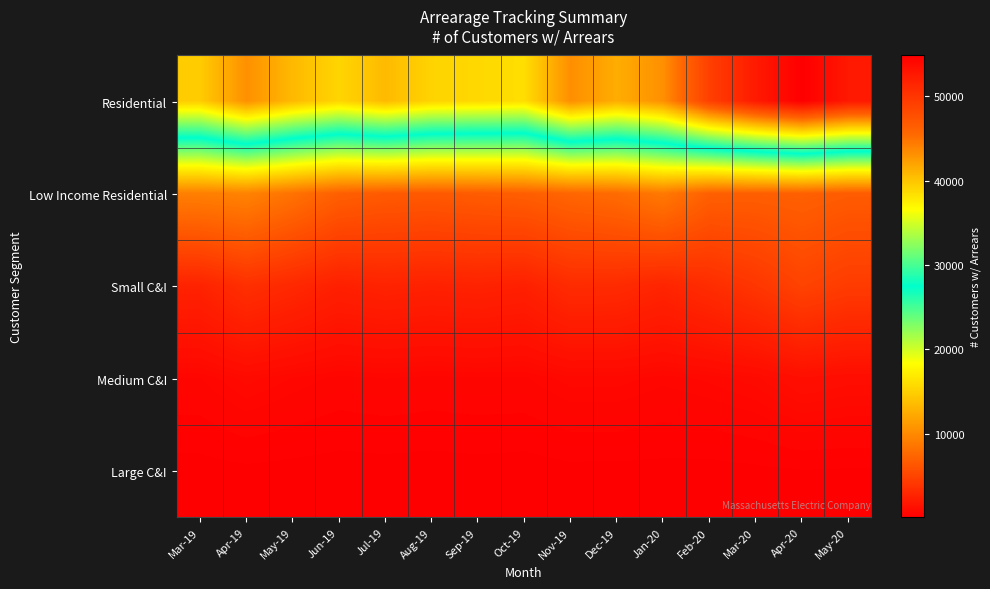

Reading left to right, what are all the values shown in this chart?

Residential: Mar-19=39582	Apr-19=43164	May-19=40708	Jun-19=39047	Jul-19=40653	Aug-19=39147	Sep-19=38855	Oct-19=38524	Nov-19=43264	Dec-19=41424	Jan-20=43218	Feb-20=49120	Mar-20=52486	Apr-20=54860	May-20=52581
Low Income Residential: Mar-19=9251	Apr-19=9517	May-19=8320	Jun-19=6961	Jul-19=6591	Aug-19=6512	Sep-19=6705	Oct-19=6886	Nov-19=7428	Dec-19=7835	Jan-20=8814	Feb-20=6975	Mar-20=6890	Apr-20=7050	May-20=6689
Small C&I: Mar-19=2620	Apr-19=3513	May-19=3003	Jun-19=2426	Jul-19=2650	Aug-19=2521	Sep-19=2616	Oct-19=2439	Nov-19=3243	Dec-19=3204	Jan-20=2759	Feb-20=3318	Mar-20=3990	Apr-20=4922	May-20=4379
Medium C&I: Mar-19=603	Apr-19=881	May-19=707	Jun-19=561	Jul-19=613	Aug-19=566	Sep-19=598	Oct-19=589	Nov-19=779	Dec-19=782	Jan-20=653	Feb-20=750	Mar-20=895	Apr-20=1225	May-20=1109
Large C&I: Mar-19=84	Apr-19=128	May-19=101	Jun-19=74	Jul-19=87	Aug-19=73	Sep-19=92	Oct-19=73	Nov-19=116	Dec-19=113	Jan-20=108	Feb-20=98	Mar-20=131	Apr-20=171	May-20=158